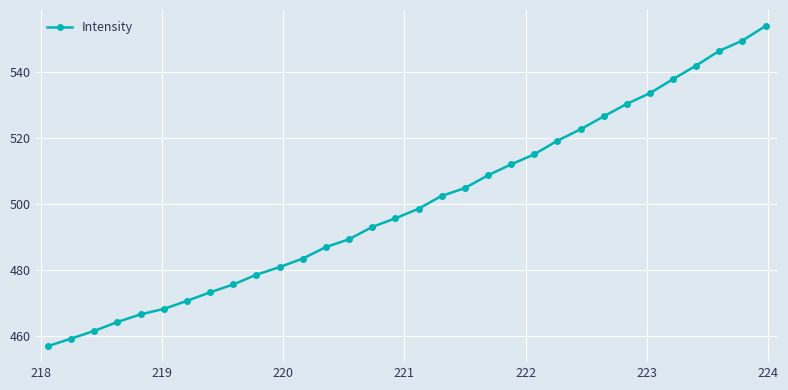

What is the smallest value displayed?

456.9